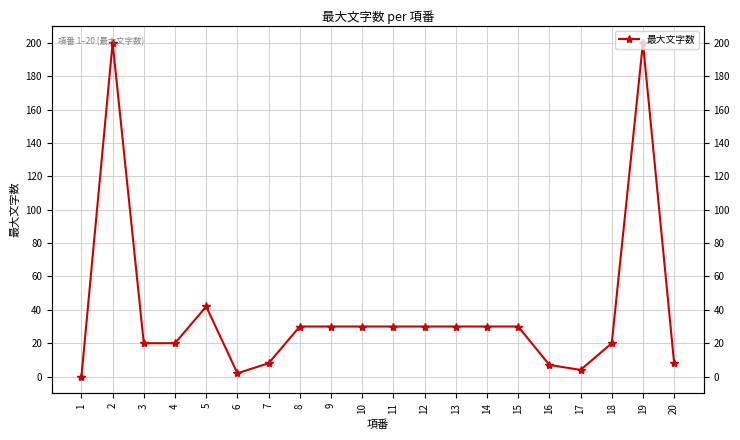

List the labels in order of value, largest first.

2, 19, 5, 8, 9, 10, 11, 12, 13, 14, 15, 3, 4, 18, 7, 20, 16, 17, 6, 1